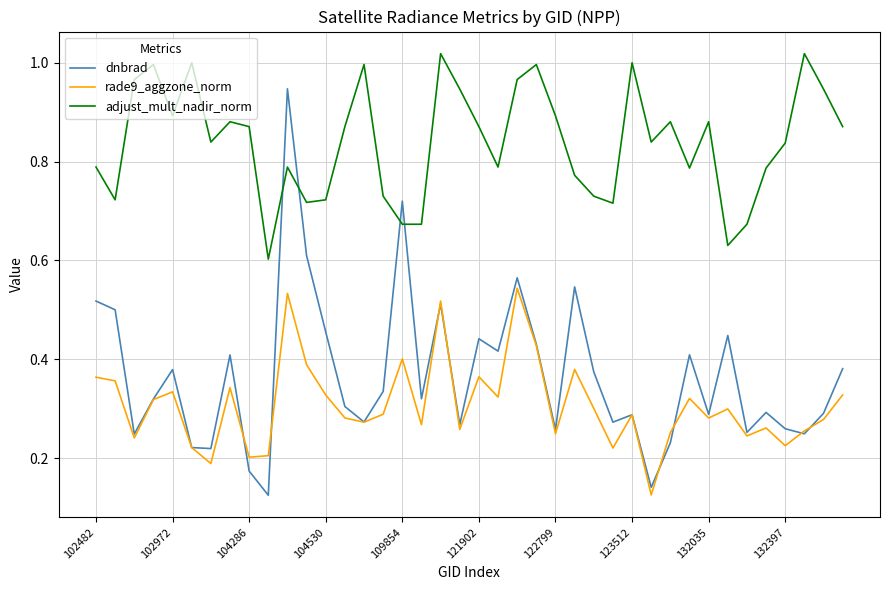

Which series has the largest range (max minus min)?

dnbrad